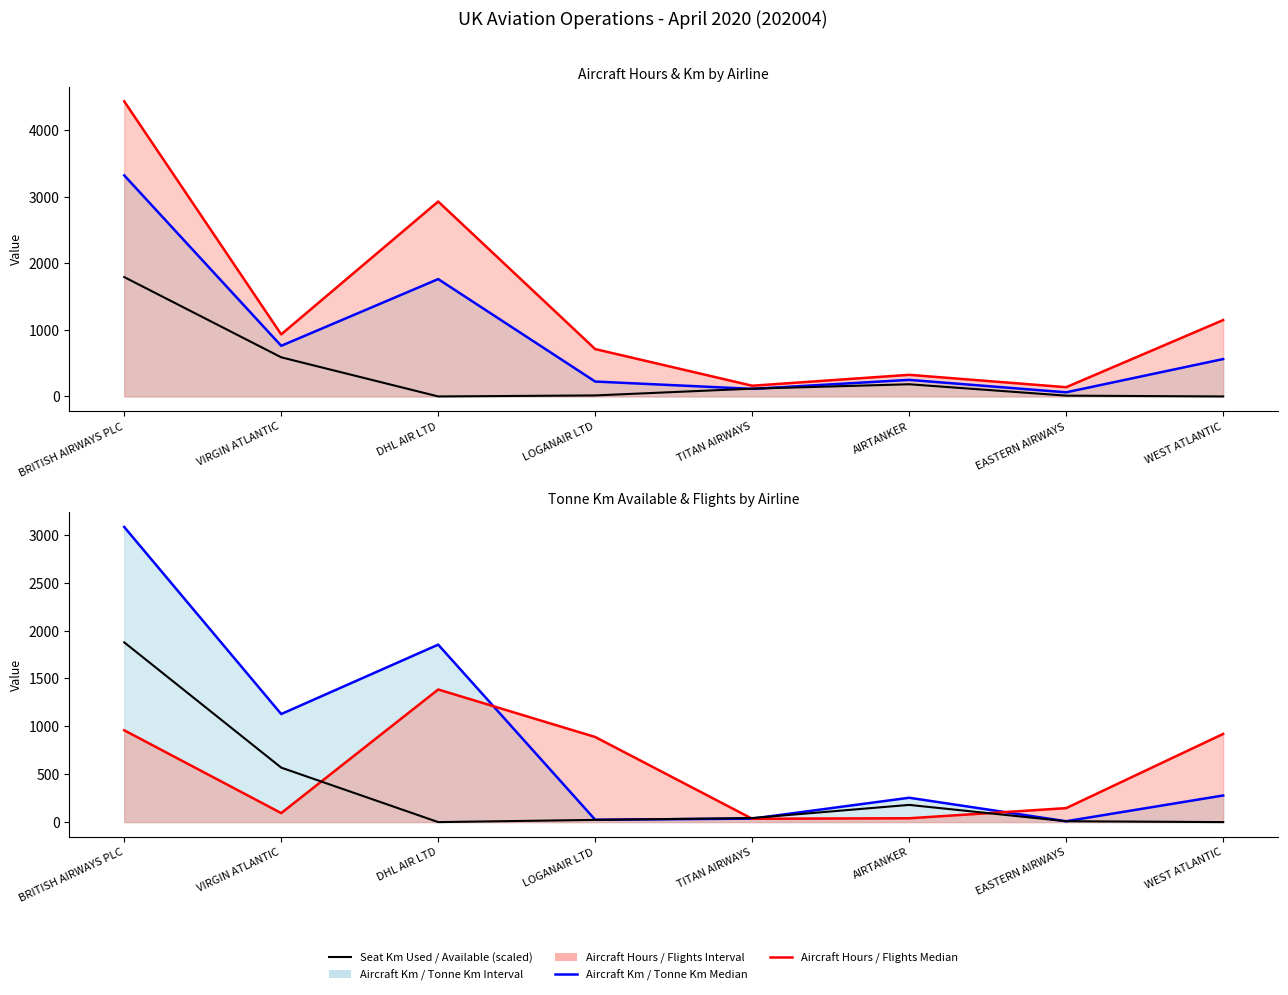

True or false: total_tonne_km_available_x1000 (/40) has more than 2 points higher than both neighbors.

False